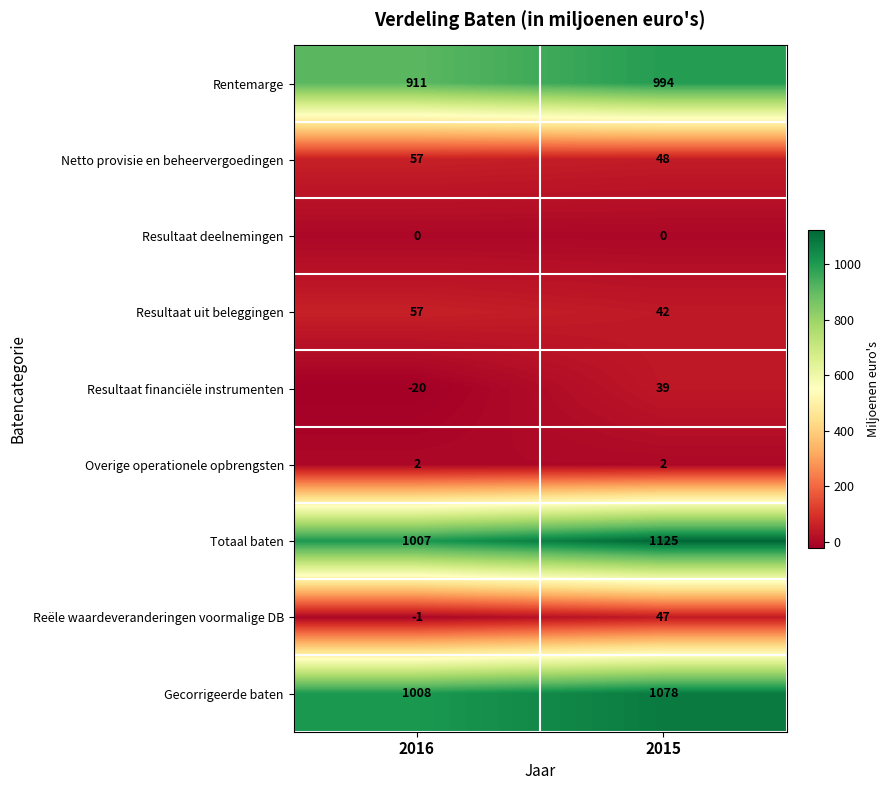

At which category does the chart reach its minimum across all series?

2016